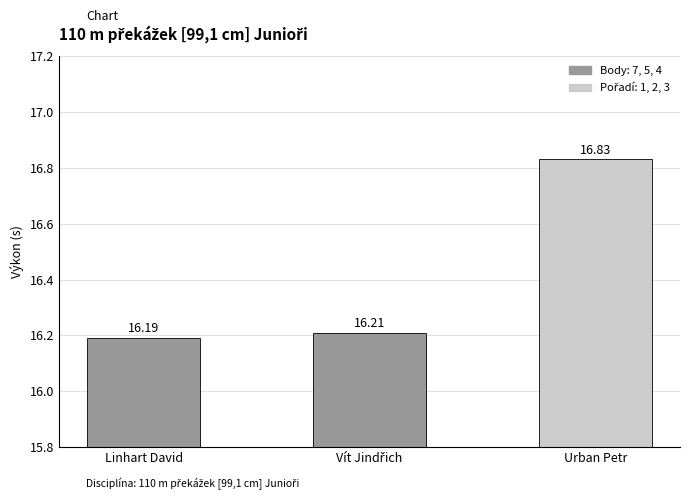

What is the label of the 3rd bar from the right?

Linhart David